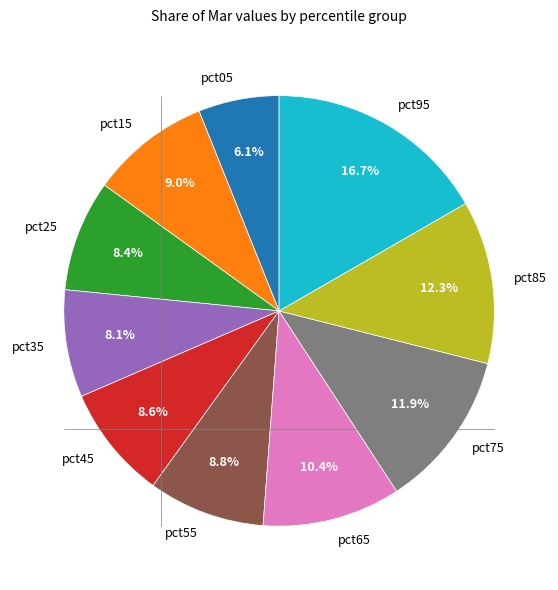

Does any single category account for the majority?

No